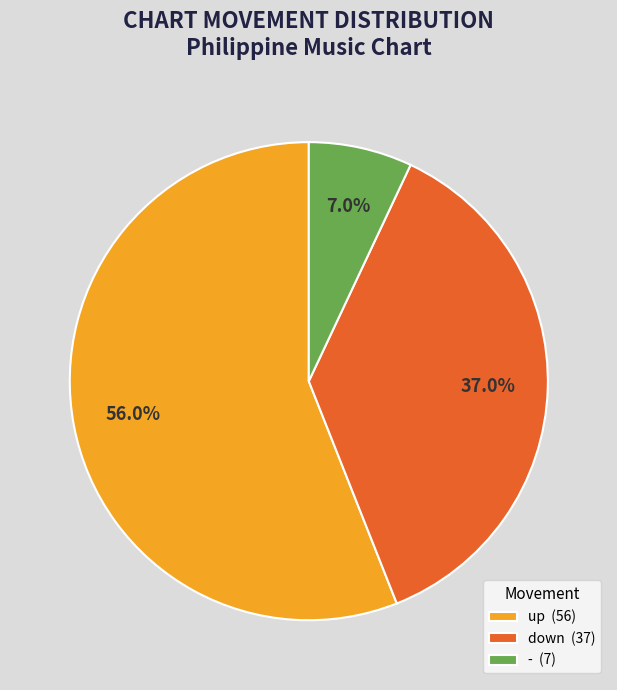

Which category has the biggest portion of the pie?

up